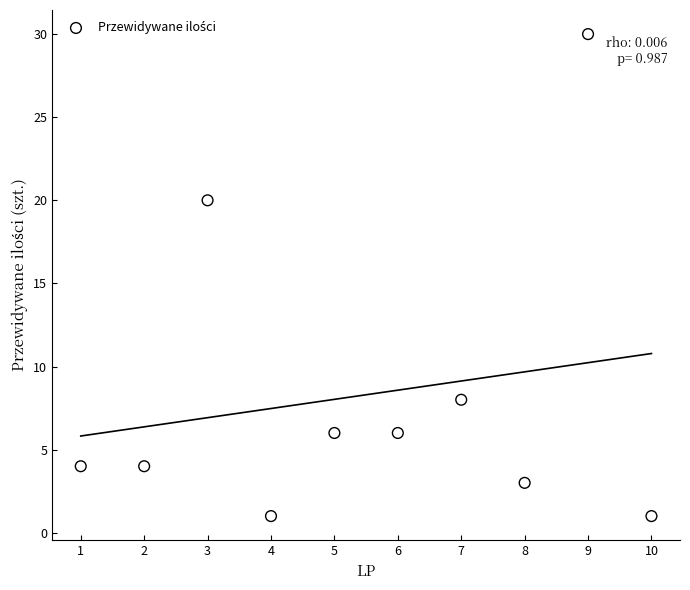

What Y value in the scatter plot is closest to 15?

20